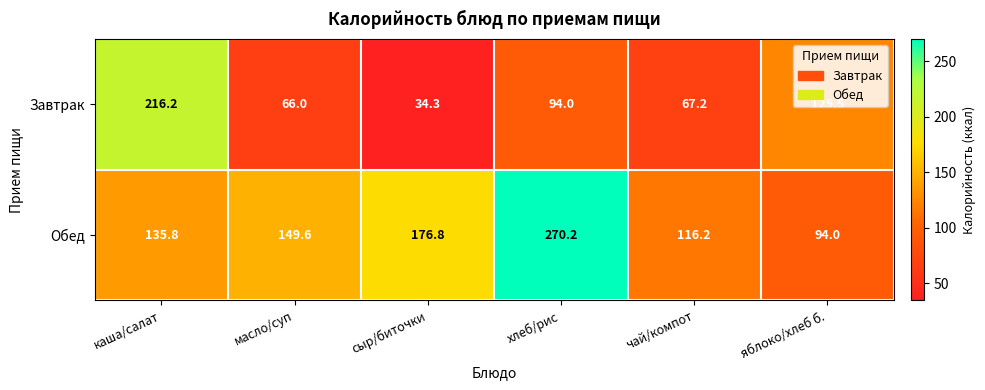

Rank the series by their maximum value, from highest to lowest.

Обед, Завтрак